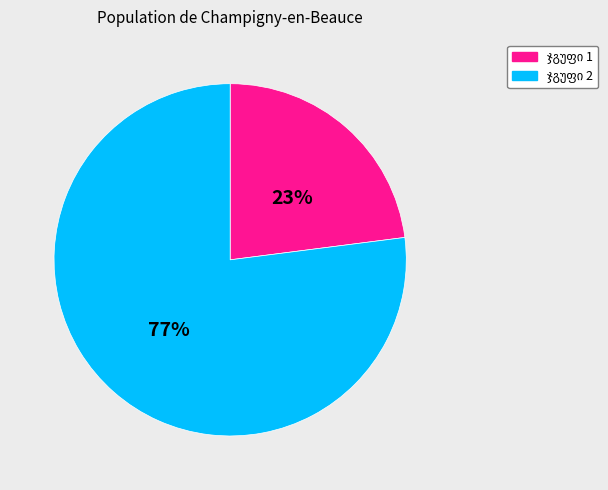

To the nearest percent, what is the average slice percentage?

50%